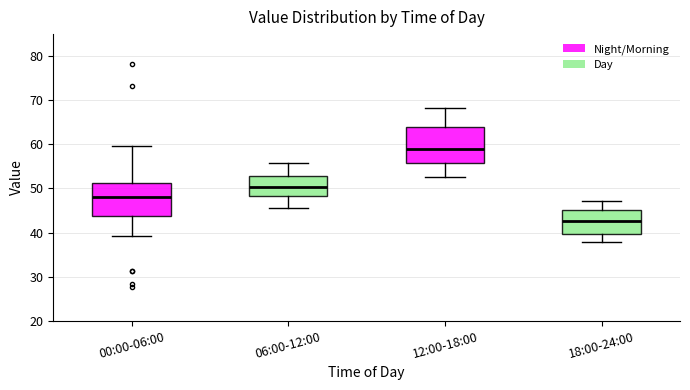

Which box has the lowest median line?

18:00-24:00